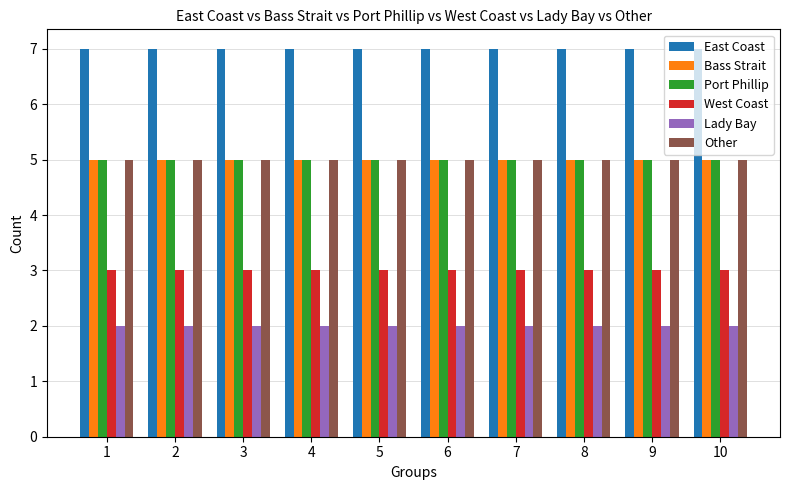

The value of Lady Bay at 6 is 2. True or false?

True